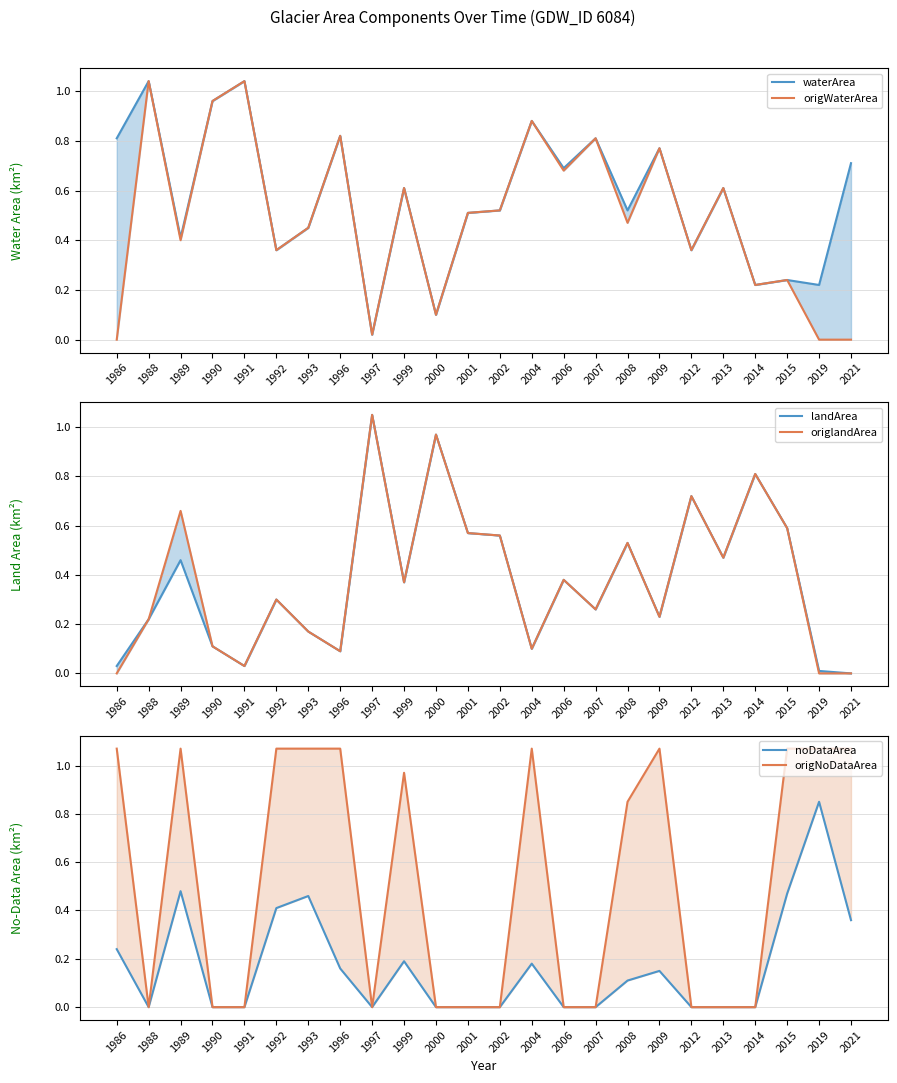

What is the difference between the second highest and minimum values in the landArea series?

1.0